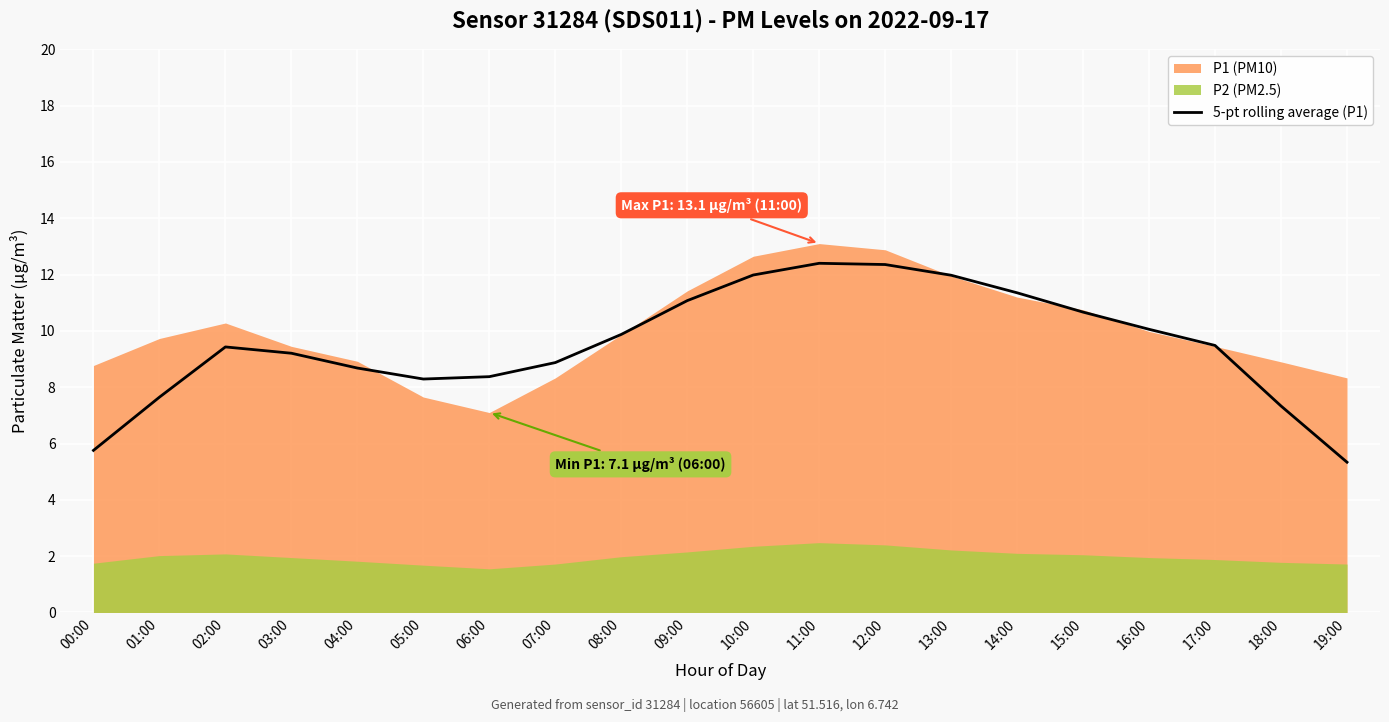

Reading left to right, what are all the values shown in this chart?

5.8	7.6	9.4	9.2	8.7	8.3	8.4	8.9	9.9	11.1	12.0	12.4	12.4	12.0	11.4	10.7	10.1	9.5	7.3	5.3